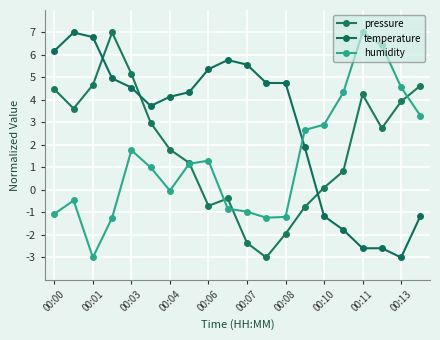

What is the minimum value shown in the chart?

-3.0